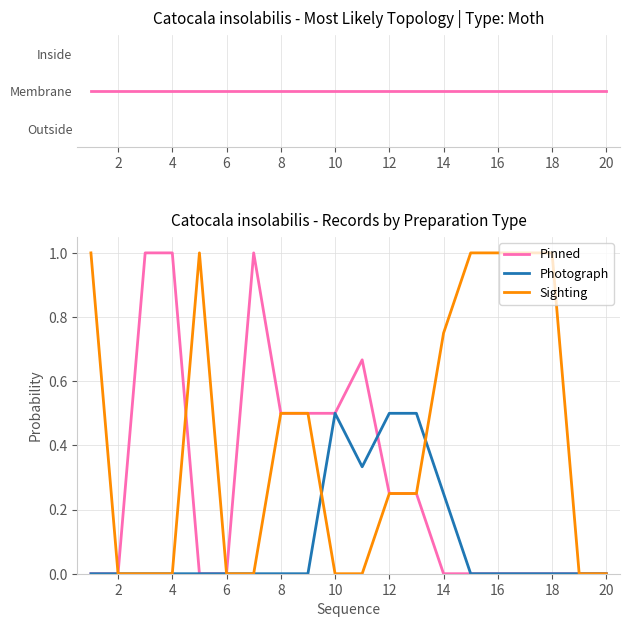

What is the maximum value for Pinned?

1.0